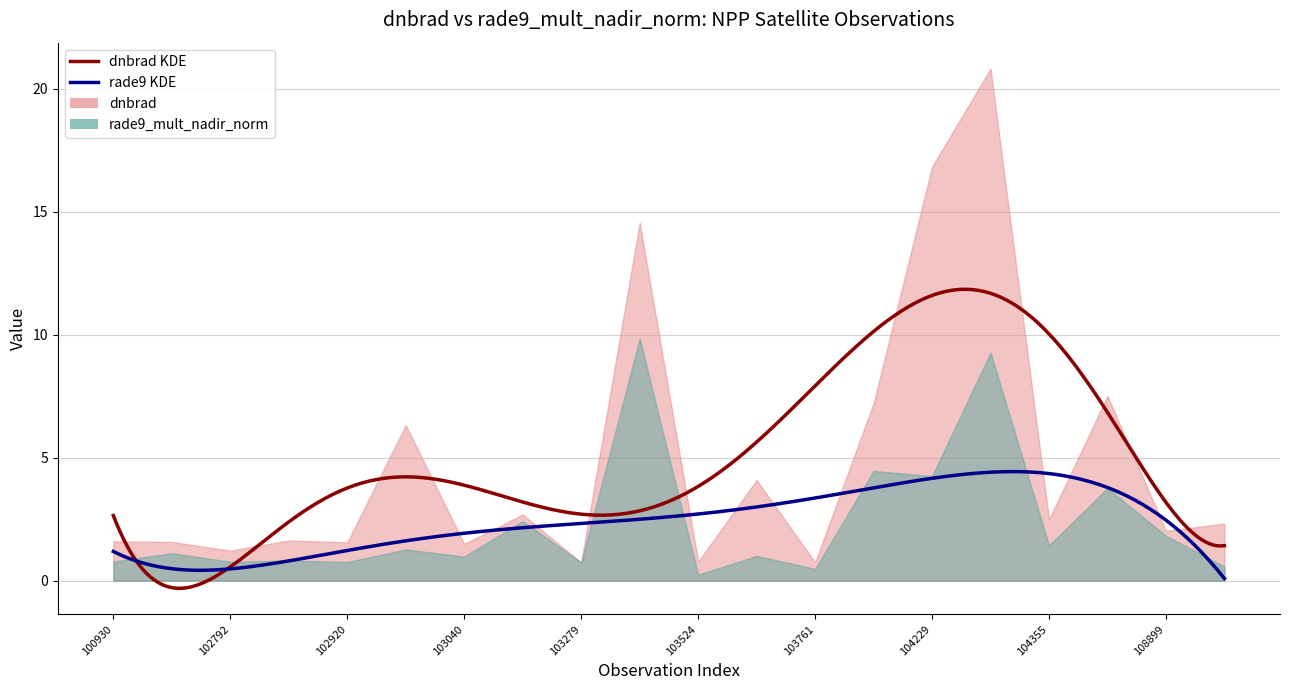

What is the difference between the maximum and minimum values in the rade9_mult_nadir_norm series?

9.6